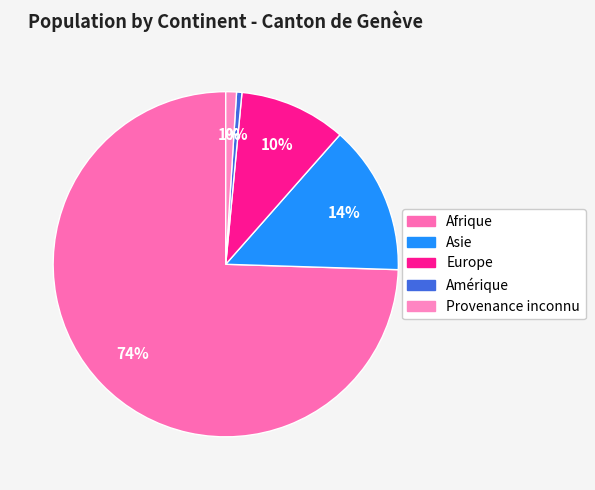

Which slice represents more than half of the pie?

Afrique